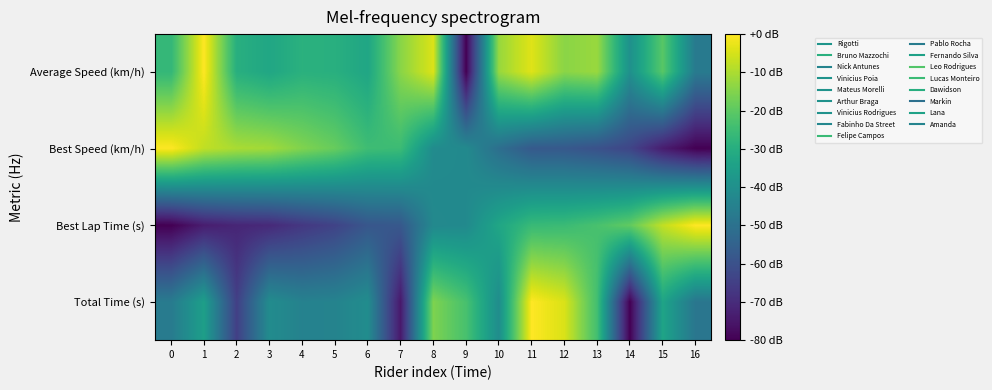

What is the minimum value shown in the chart?

-80.0